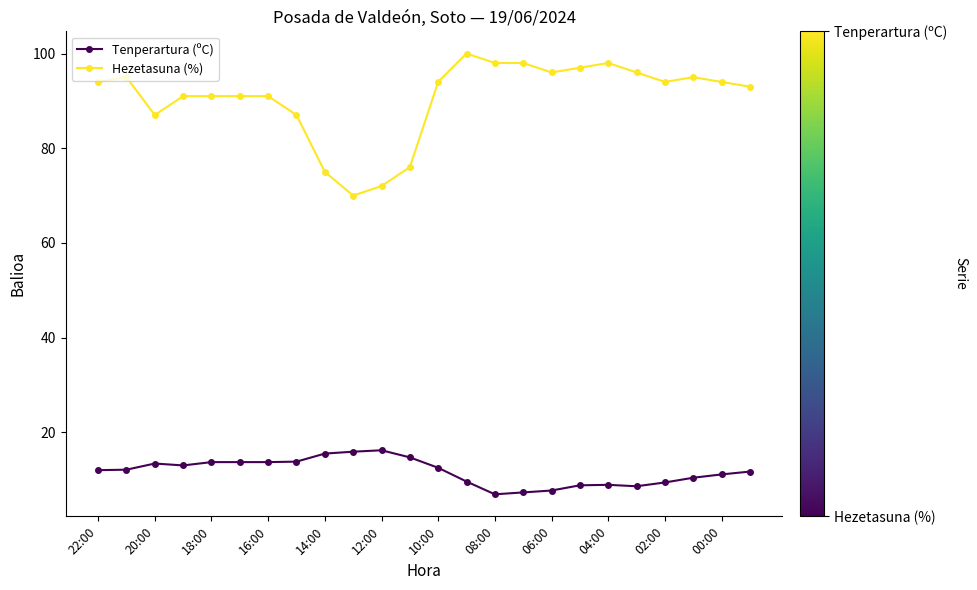

What is the value of the Hezetasuna (%) point at the 13th from the left?

94.0